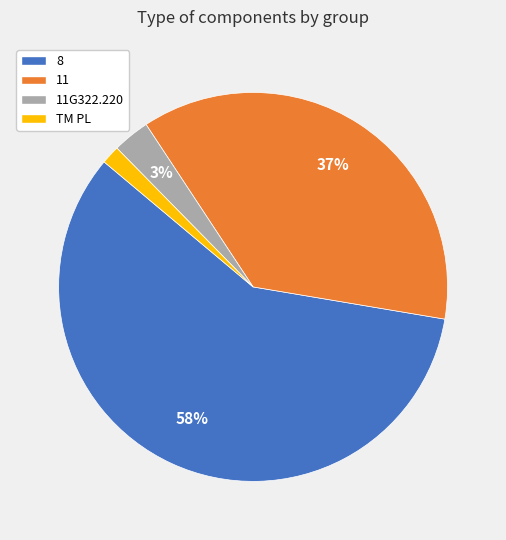

Is there any slice that represents more than half of the pie?

Yes